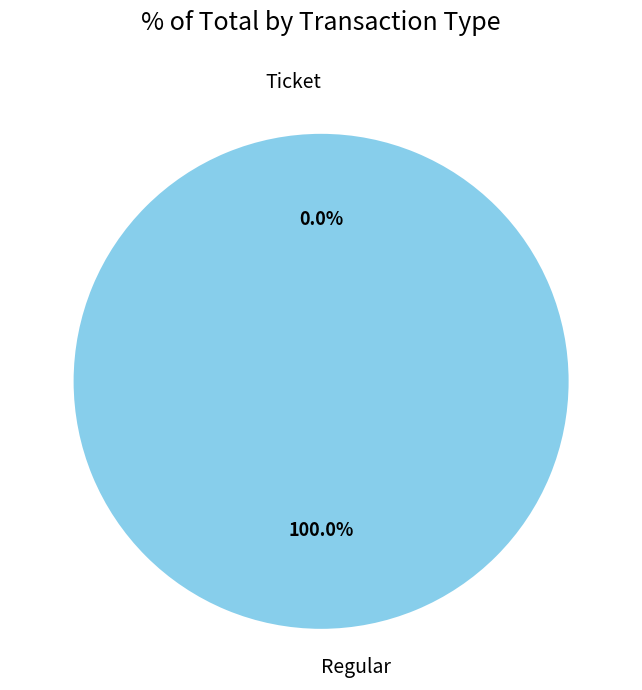

Combined, do Regular and Ticket account for over 50%?

Yes